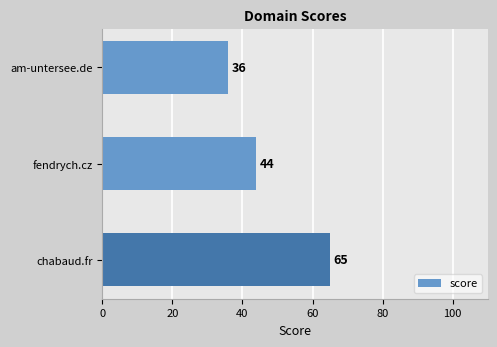

What position from the top is am-untersee.de?

1